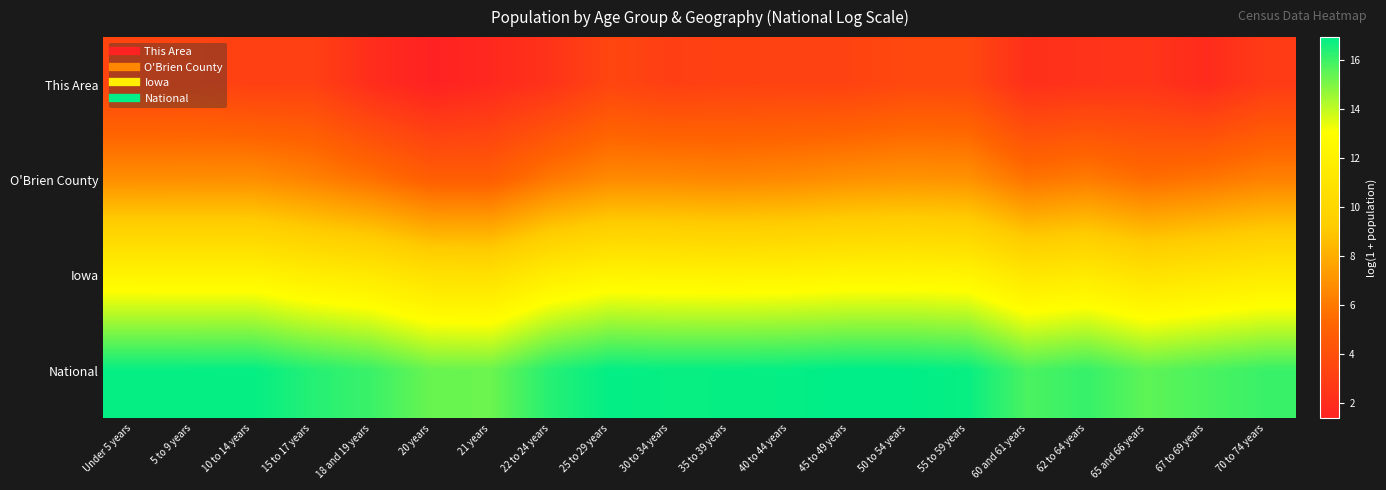

Rank the series by their average value, from highest to lowest.

National, Iowa, O'Brien County, This Area